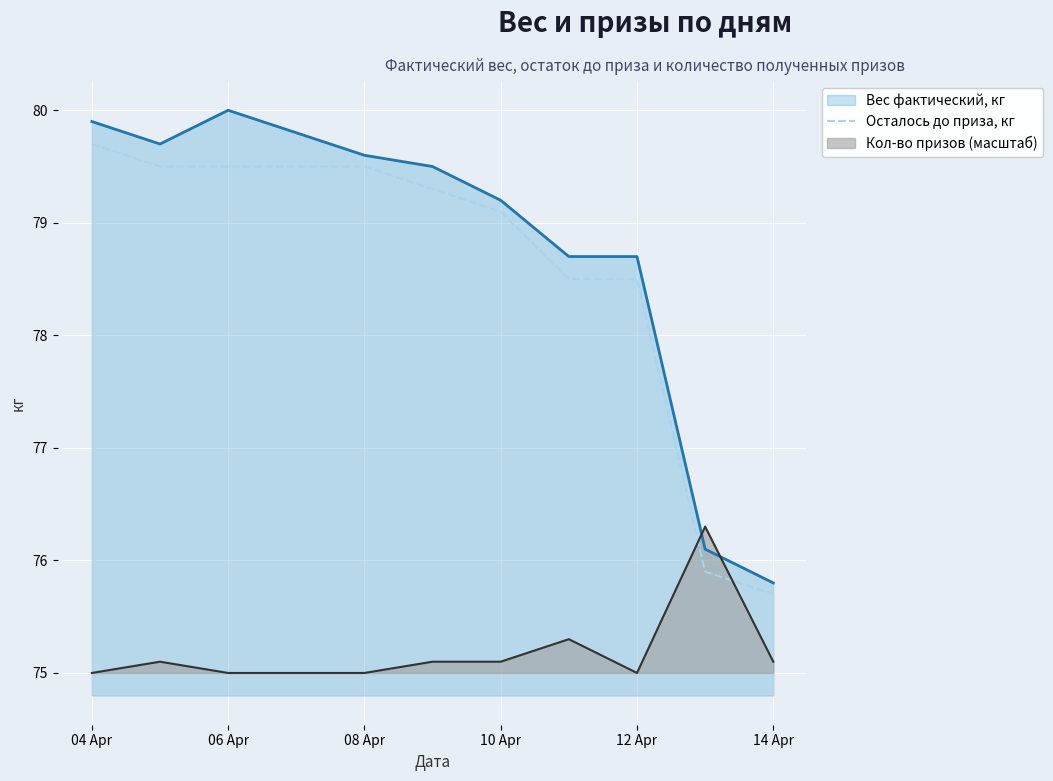

The chart shows a value of 79.7 at 04 Apr. True or false?

True